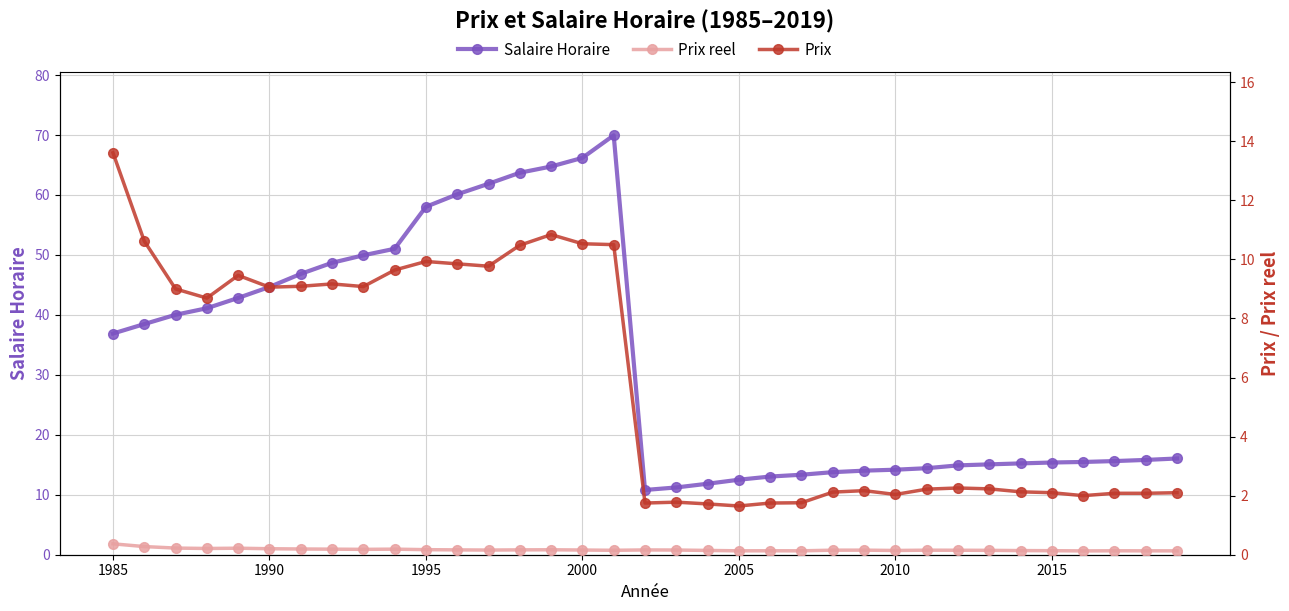

How many interior local peaks does the Salaire Horaire series have?

1